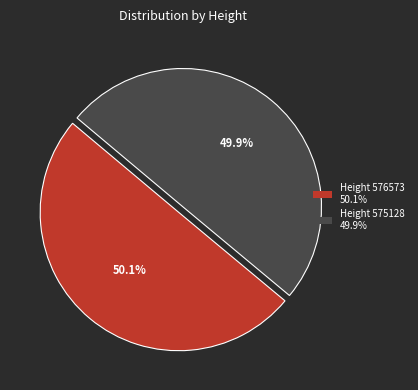

To the nearest percent, what is the average slice percentage?

50%